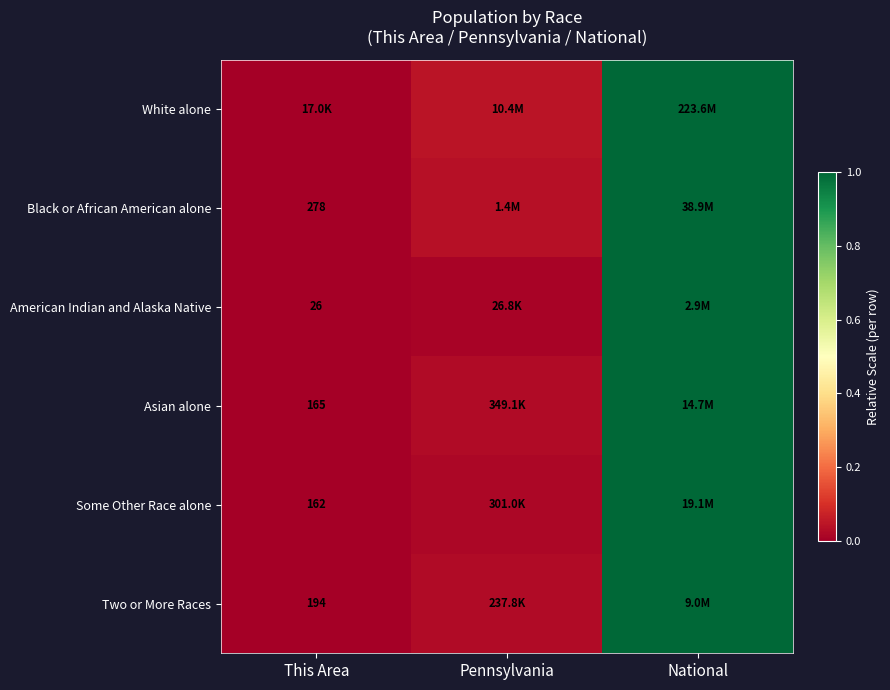

Between Pennsylvania and This Area, which is larger?

Pennsylvania